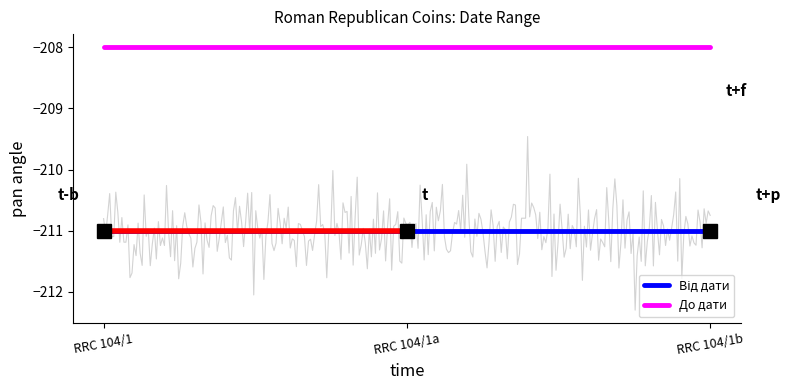

List the labels in order of До дати value, smallest first.

RRC 104/1, RRC 104/1a, RRC 104/1b